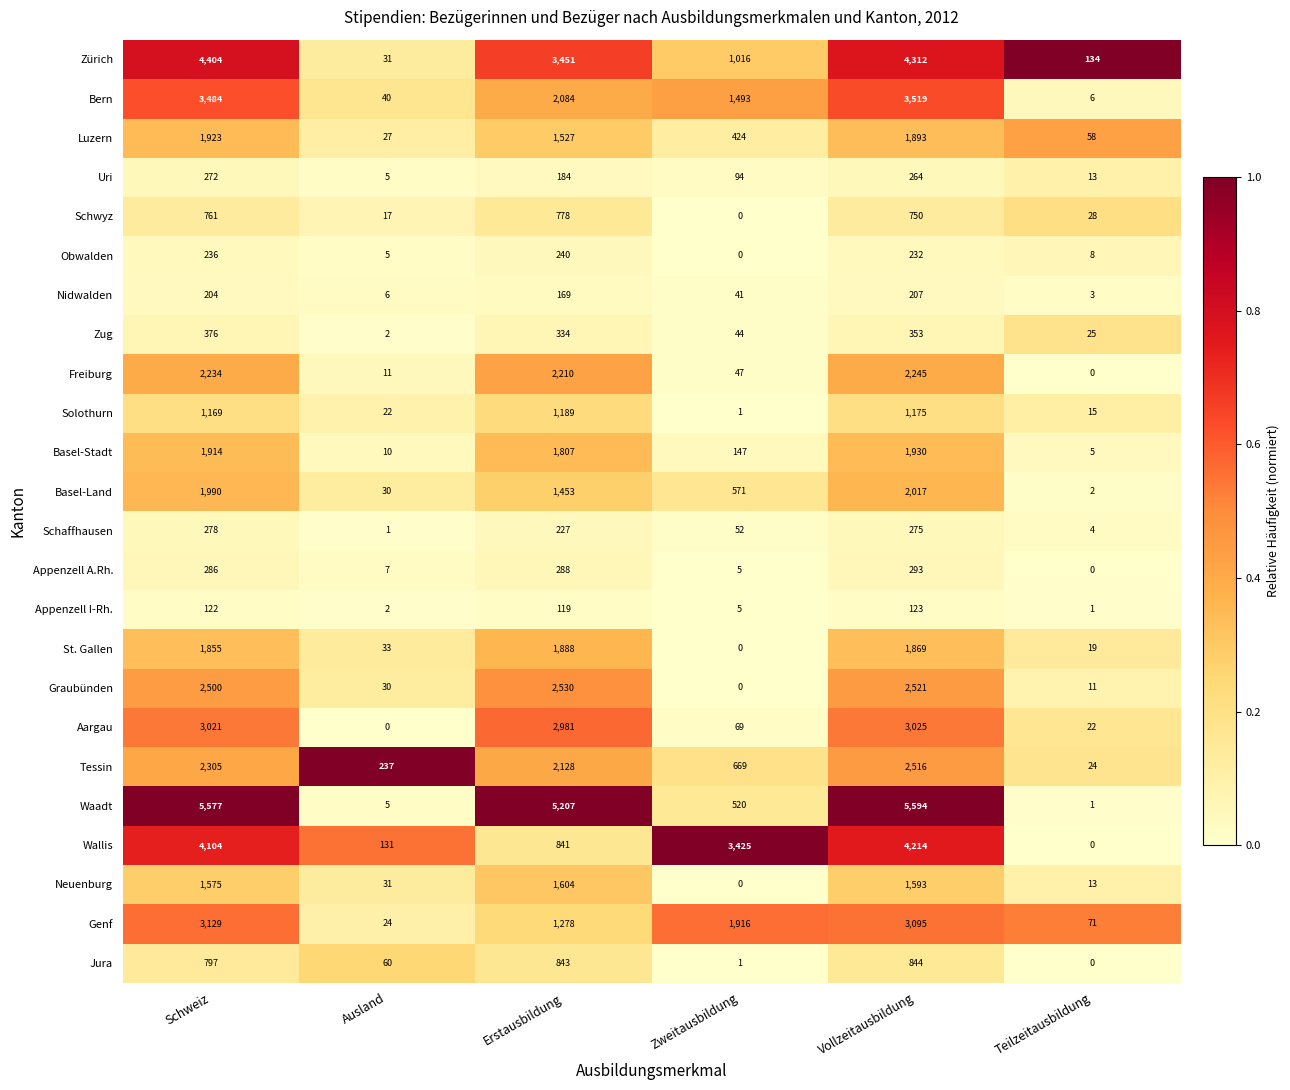

What is the total value across all series at Vollzeitausbildung?

44859